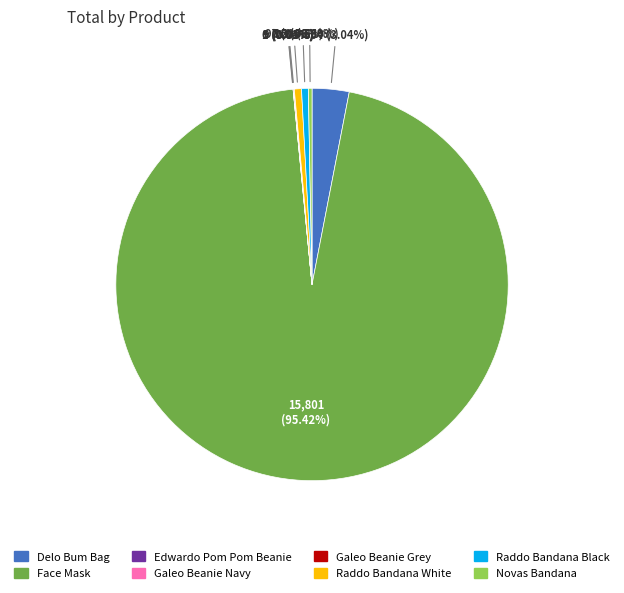

Combined, do Raddo Bandana Black and Raddo Bandana White account for over 50%?

No